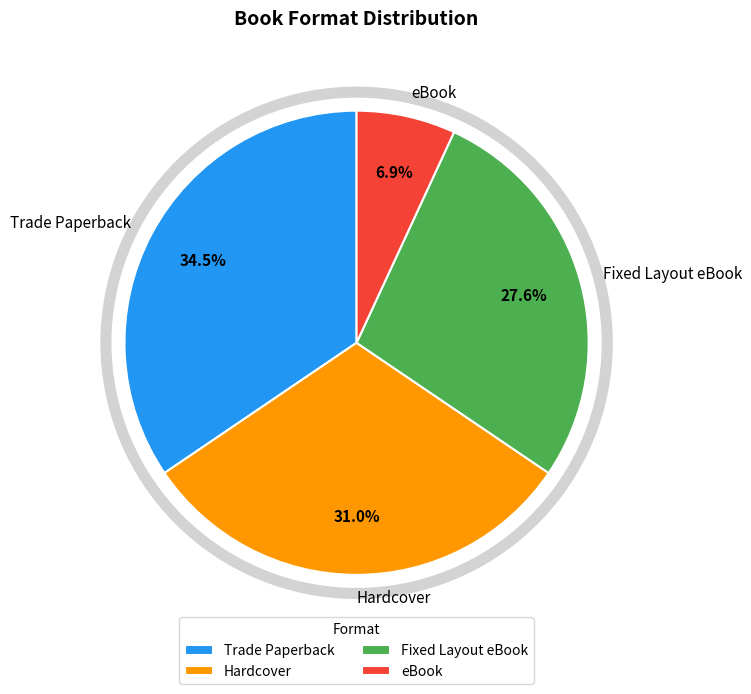

What percentage is NOT represented by Hardcover?

69.0%